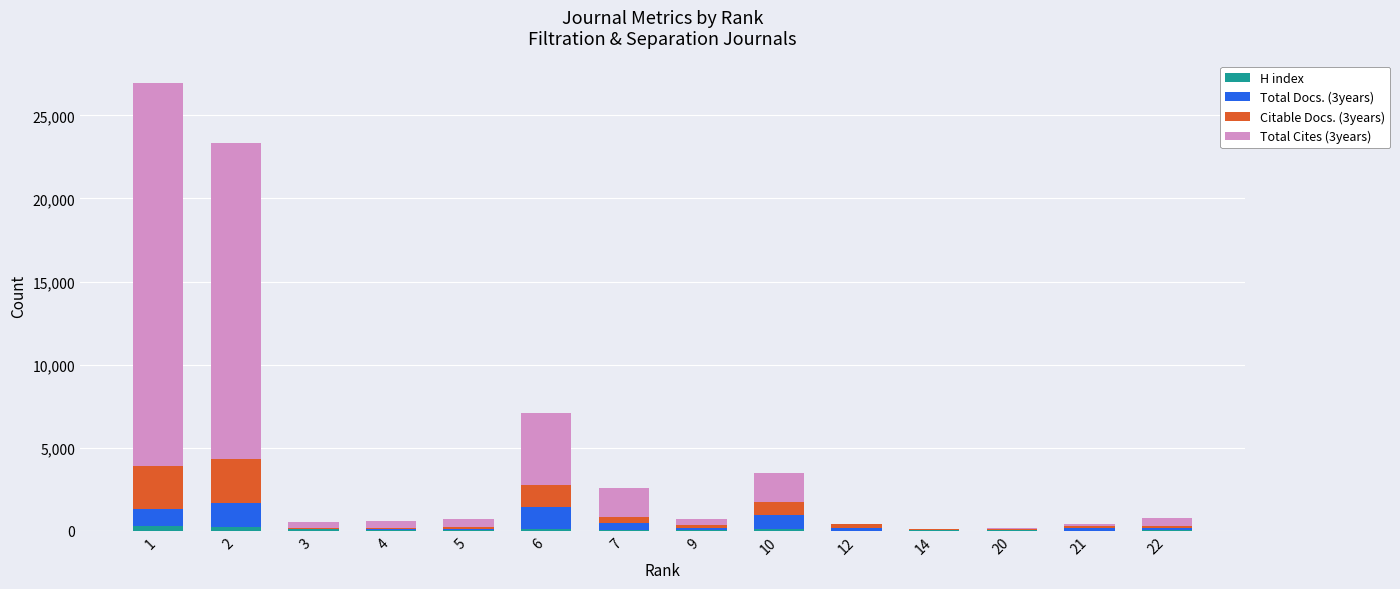

What is the sum of all H index values?

1078